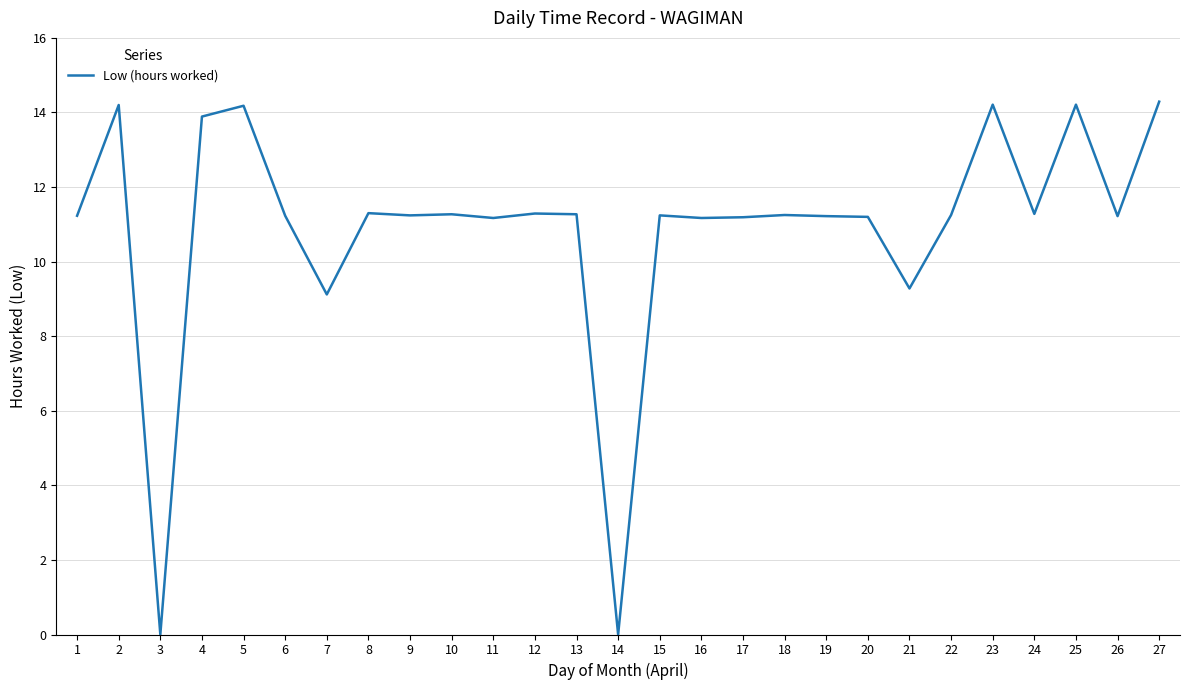

Does the chart have visible grid lines?

Yes